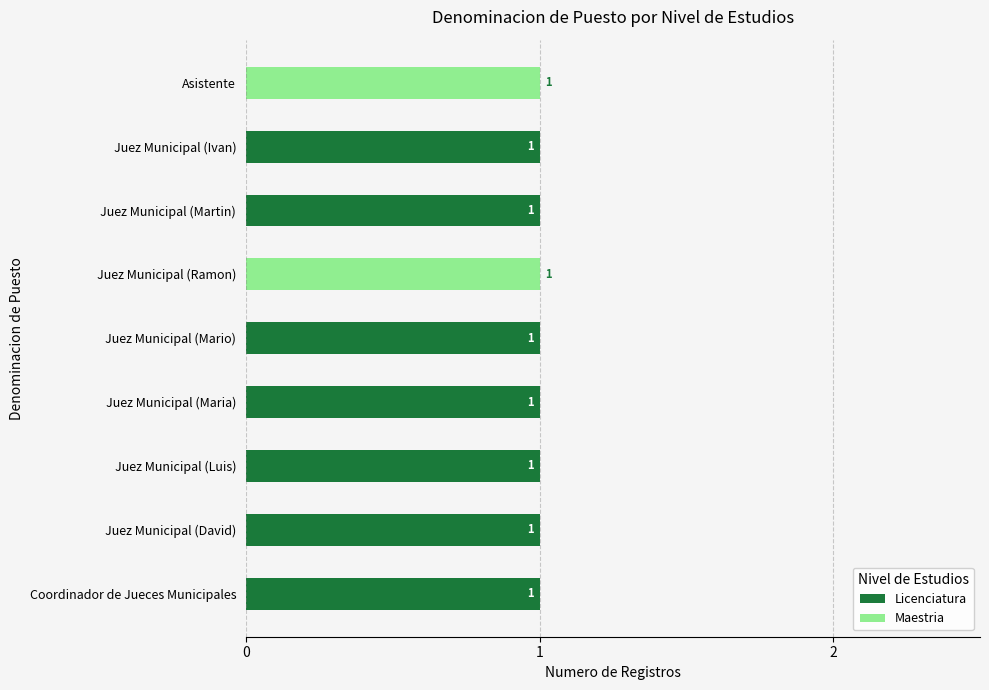

The Licenciatura series shows 0 at Juez Municipal (Ramon). True or false?

True